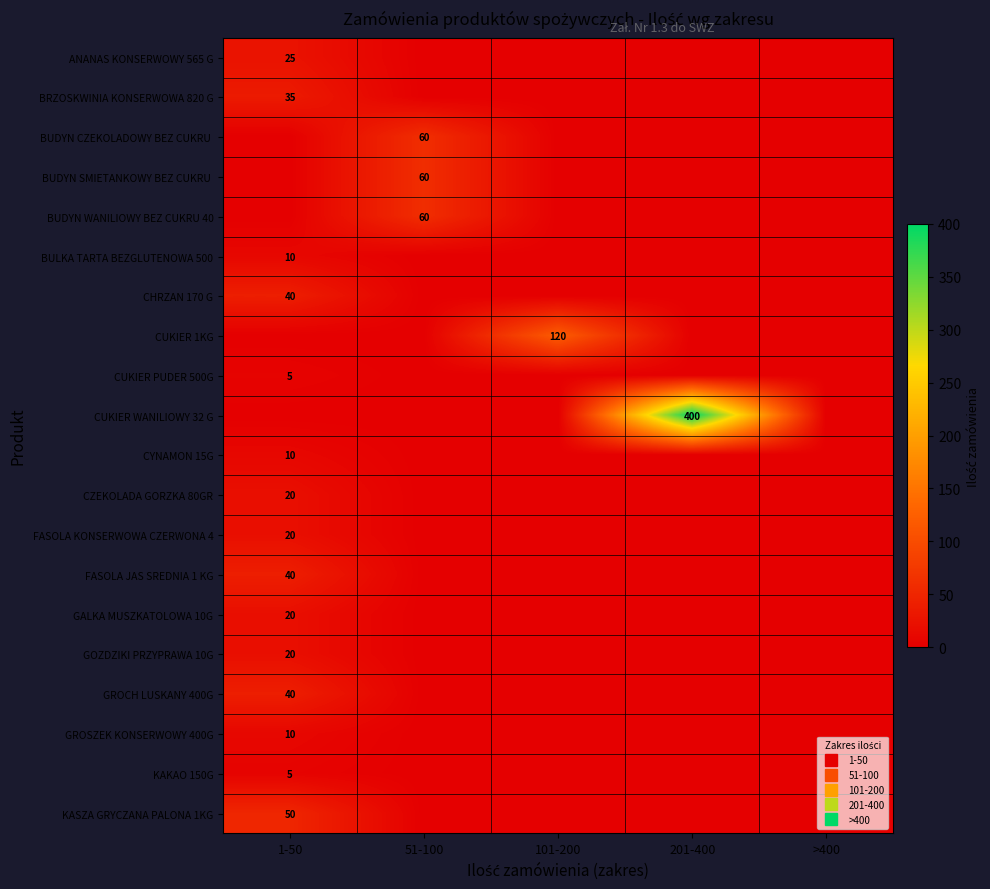

True or false: CZEKOLADA GORZKA 80GR has a value of 0 at 201-400.

True